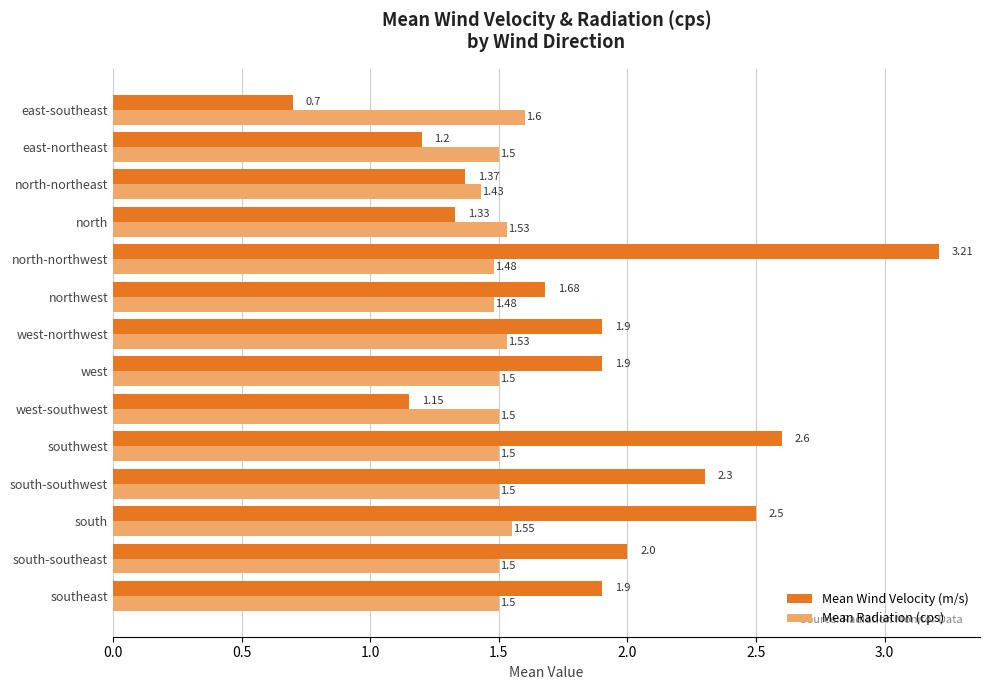

Rank the series by their average value, from highest to lowest.

Mean Wind Velocity (m/s), Mean Radiation (cps)